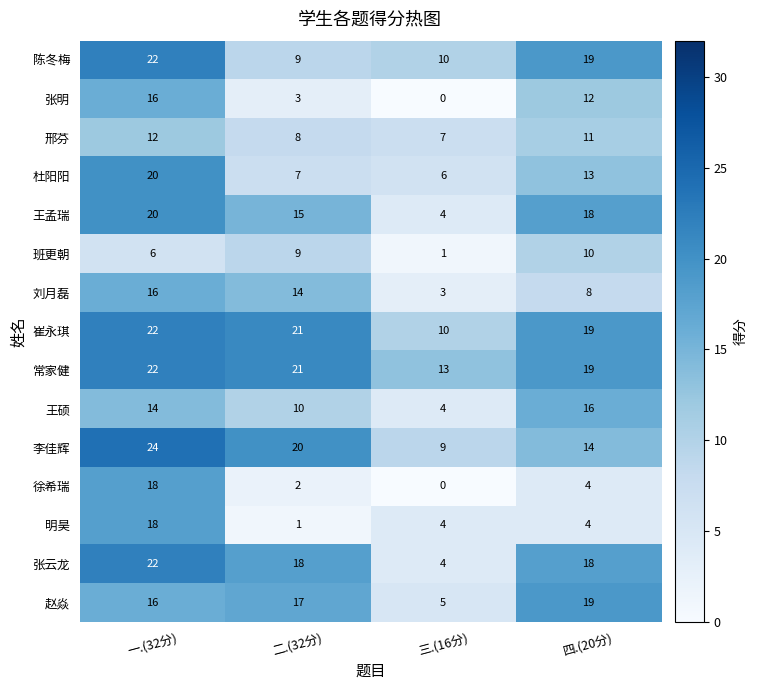

The value of 邢芬 at 二.(32分) is 8. True or false?

True